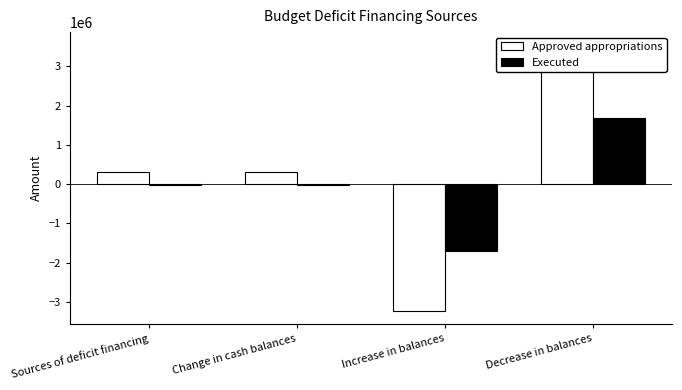

Is it true that Approved appropriations equals -5432065.7 at Increase in balances?

False